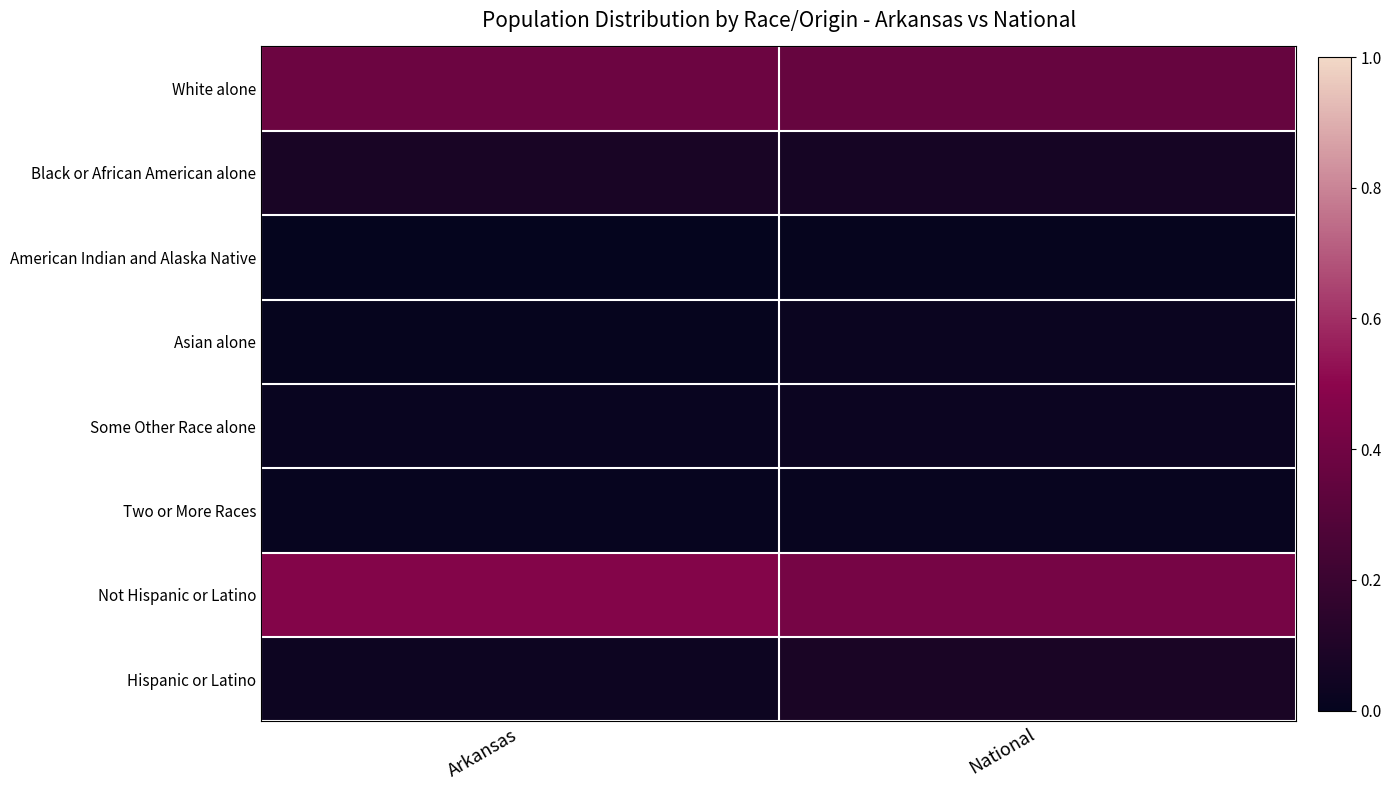

Reading left to right, list all the values displayed in this chart.

White alone: Arkansas=0.4	National=0.4
Black or African American alone: Arkansas=0.1	National=0.1
American Indian and Alaska Native: Arkansas=0.0	National=0.0
Asian alone: Arkansas=0.0	National=0.0
Some Other Race alone: Arkansas=0.0	National=0.0
Two or More Races: Arkansas=0.0	National=0.0
Not Hispanic or Latino: Arkansas=0.5	National=0.4
Hispanic or Latino: Arkansas=0.0	National=0.1